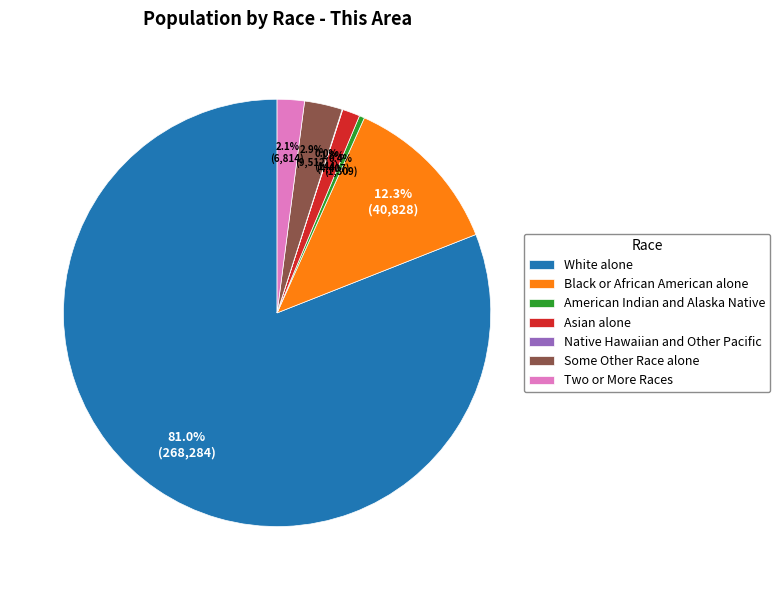

Does Asian alone account for over 50% of the chart?

No